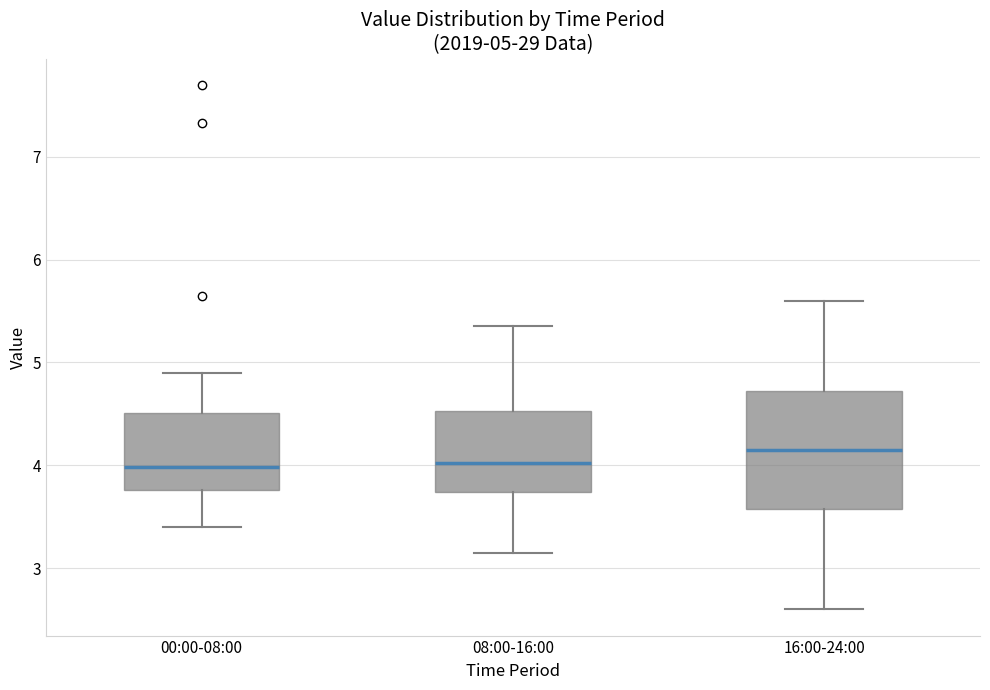

Comparing the boxes themselves (not the whiskers), which one is the tallest?

16:00-24:00